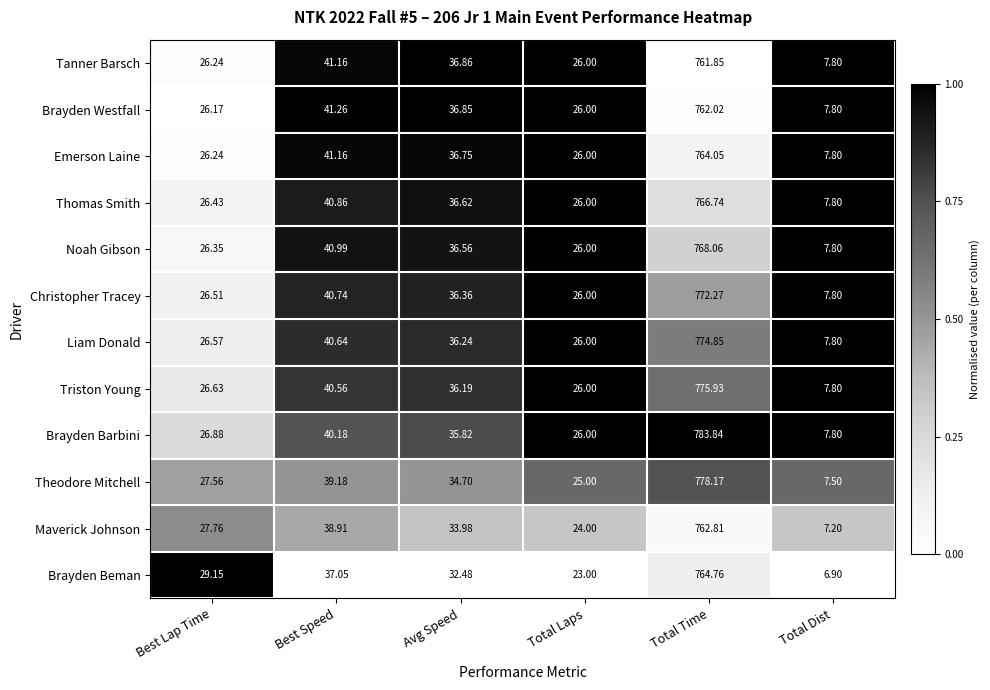

At which label does Theodore Mitchell first exceed 34?

Best Speed